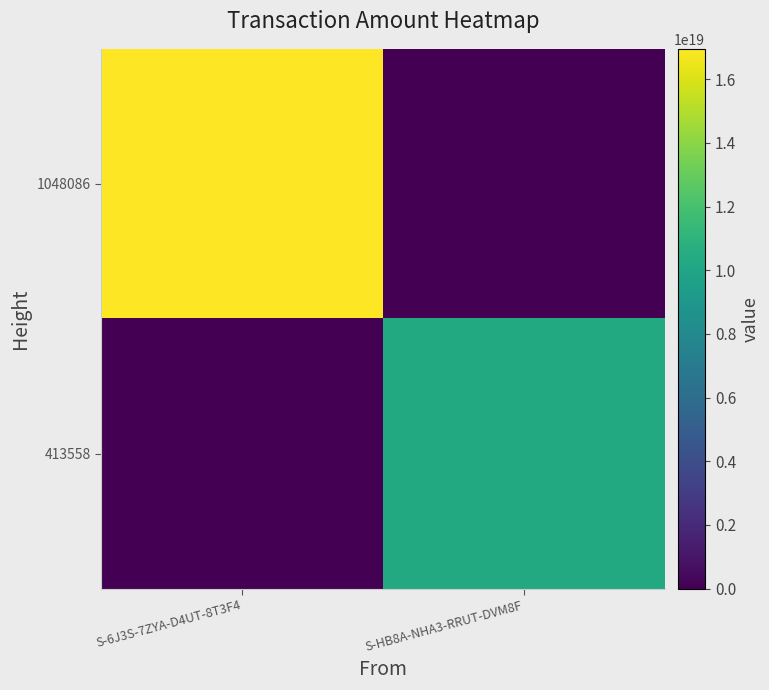

Reading left to right, list all the values displayed in this chart.

1048086: S-6J3S-7ZYA-D4UT-8T3F4=16953452762173476864	S-HB8A-NHA3-RRUT-DVM8F=0
413558: S-6J3S-7ZYA-D4UT-8T3F4=0	S-HB8A-NHA3-RRUT-DVM8F=10278696051194054656